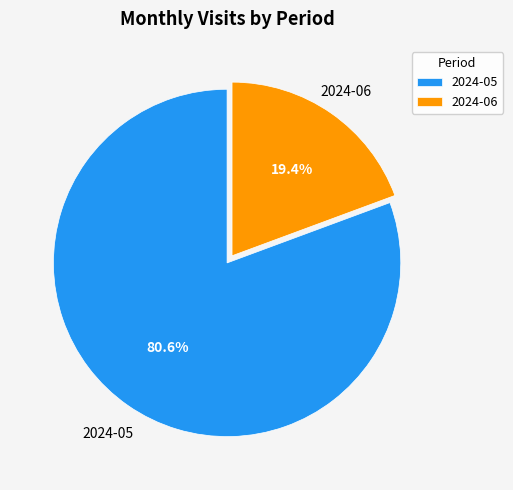

To the nearest percent, what is the combined percentage of 2024-06 and 2024-05?

100%